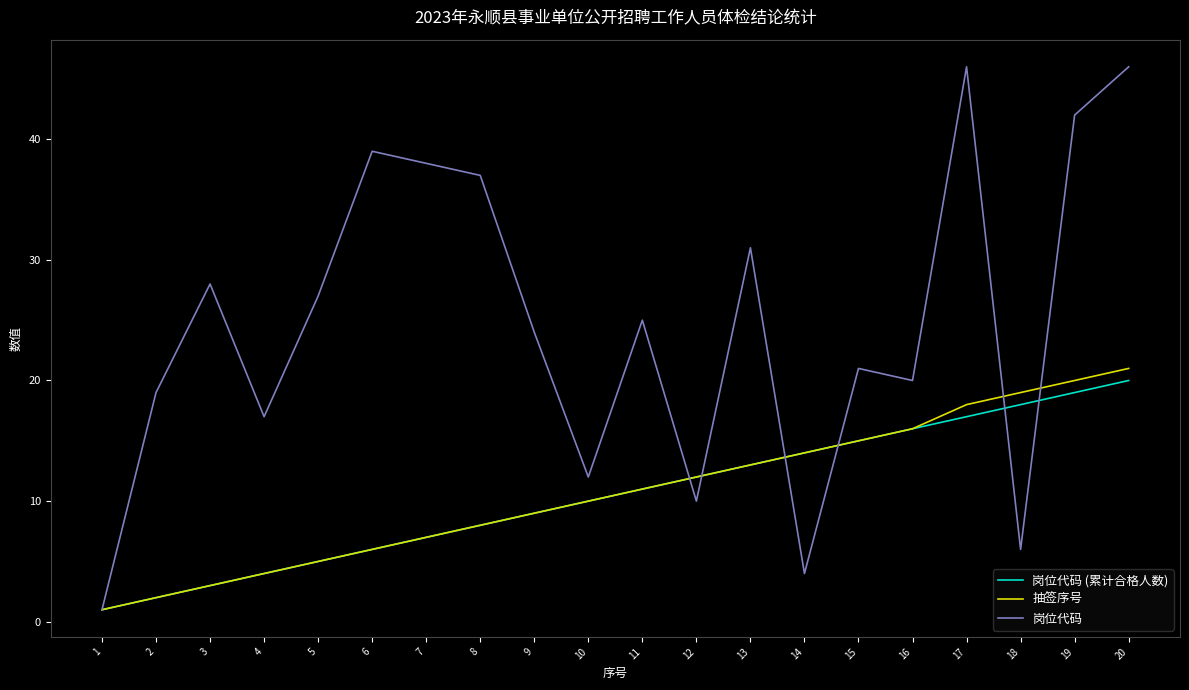

What is the highest value of the 岗位代码 series?

46